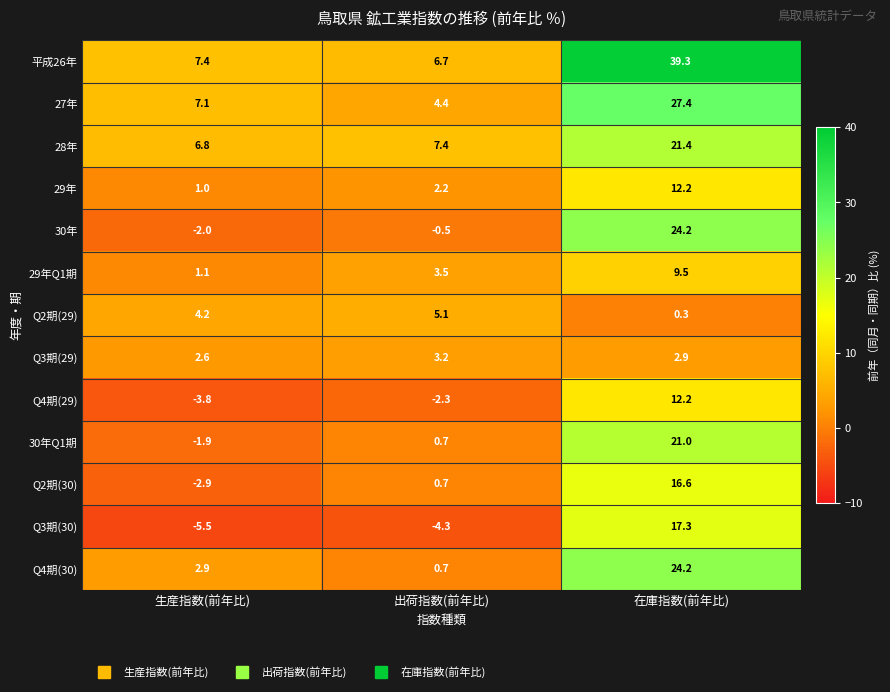

Between 出荷指数(前年比) and 在庫指数(前年比), which series saw the biggest shift?

平成26年